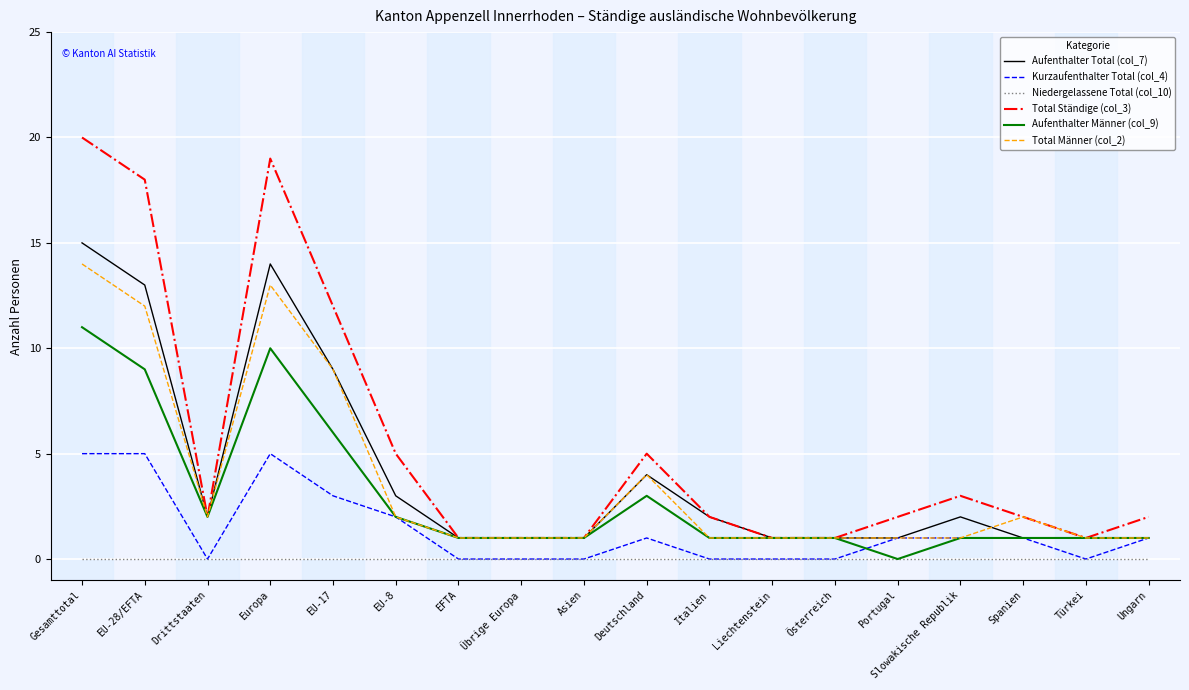

Reading left to right, extract all data points from this chart.

Aufenthalter Total (col_7): 15	13	2	14	9	3	1	1	1	4	2	1	1	1	2	1	1	1
Kurzaufenthalter Total (col_4): 5	5	0	5	3	2	0	0	0	1	0	0	0	1	1	1	0	1
Niedergelassene Total (col_10): 0	0	0	0	0	0	0	0	0	0	0	0	0	0	0	0	0	0
Total Ständige (col_3): 20	18	2	19	12	5	1	1	1	5	2	1	1	2	3	2	1	2
Aufenthalter Männer (col_9): 11	9	2	10	6	2	1	1	1	3	1	1	1	0	1	1	1	1
Total Männer (col_2): 14	12	2	13	9	2	1	1	1	4	1	1	1	1	1	2	1	1